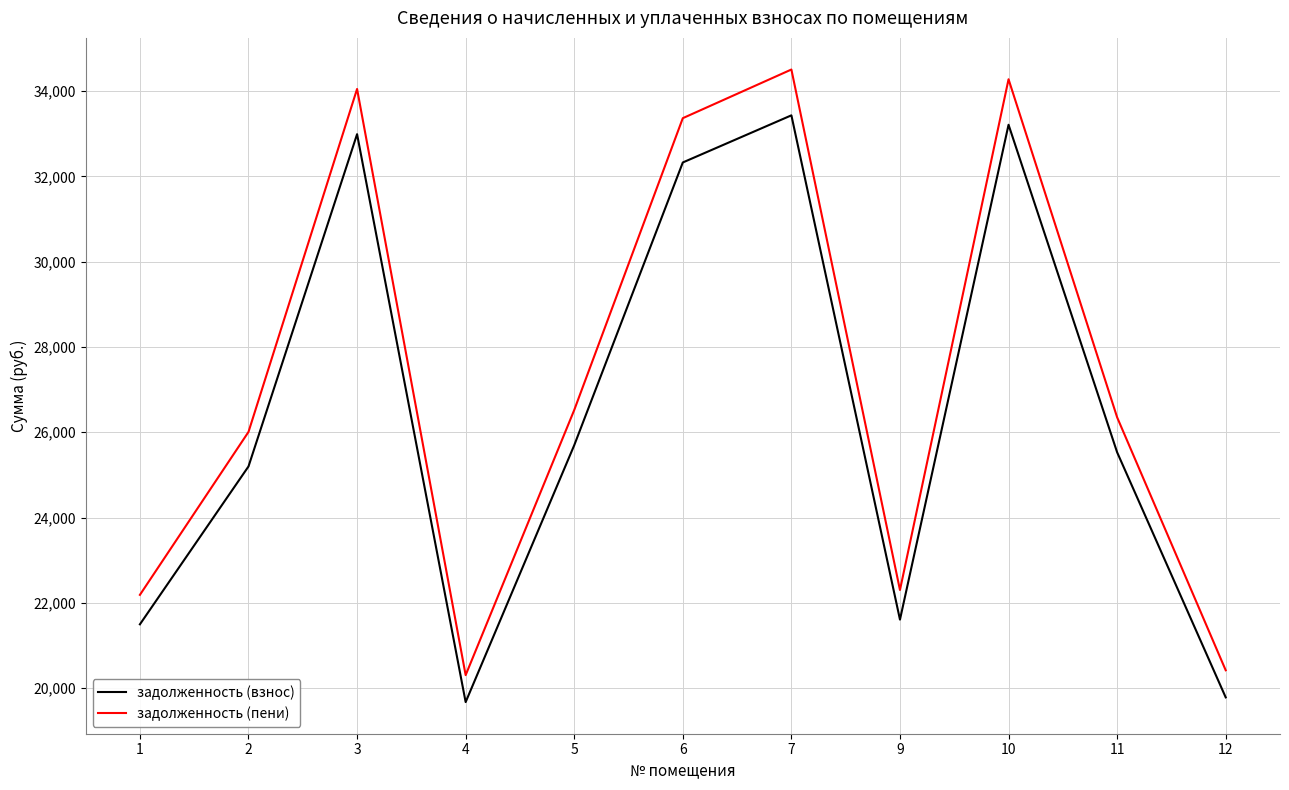

At 5, list the series in order from smallest to largest.

задолженность (взнос), задолженность (пени)